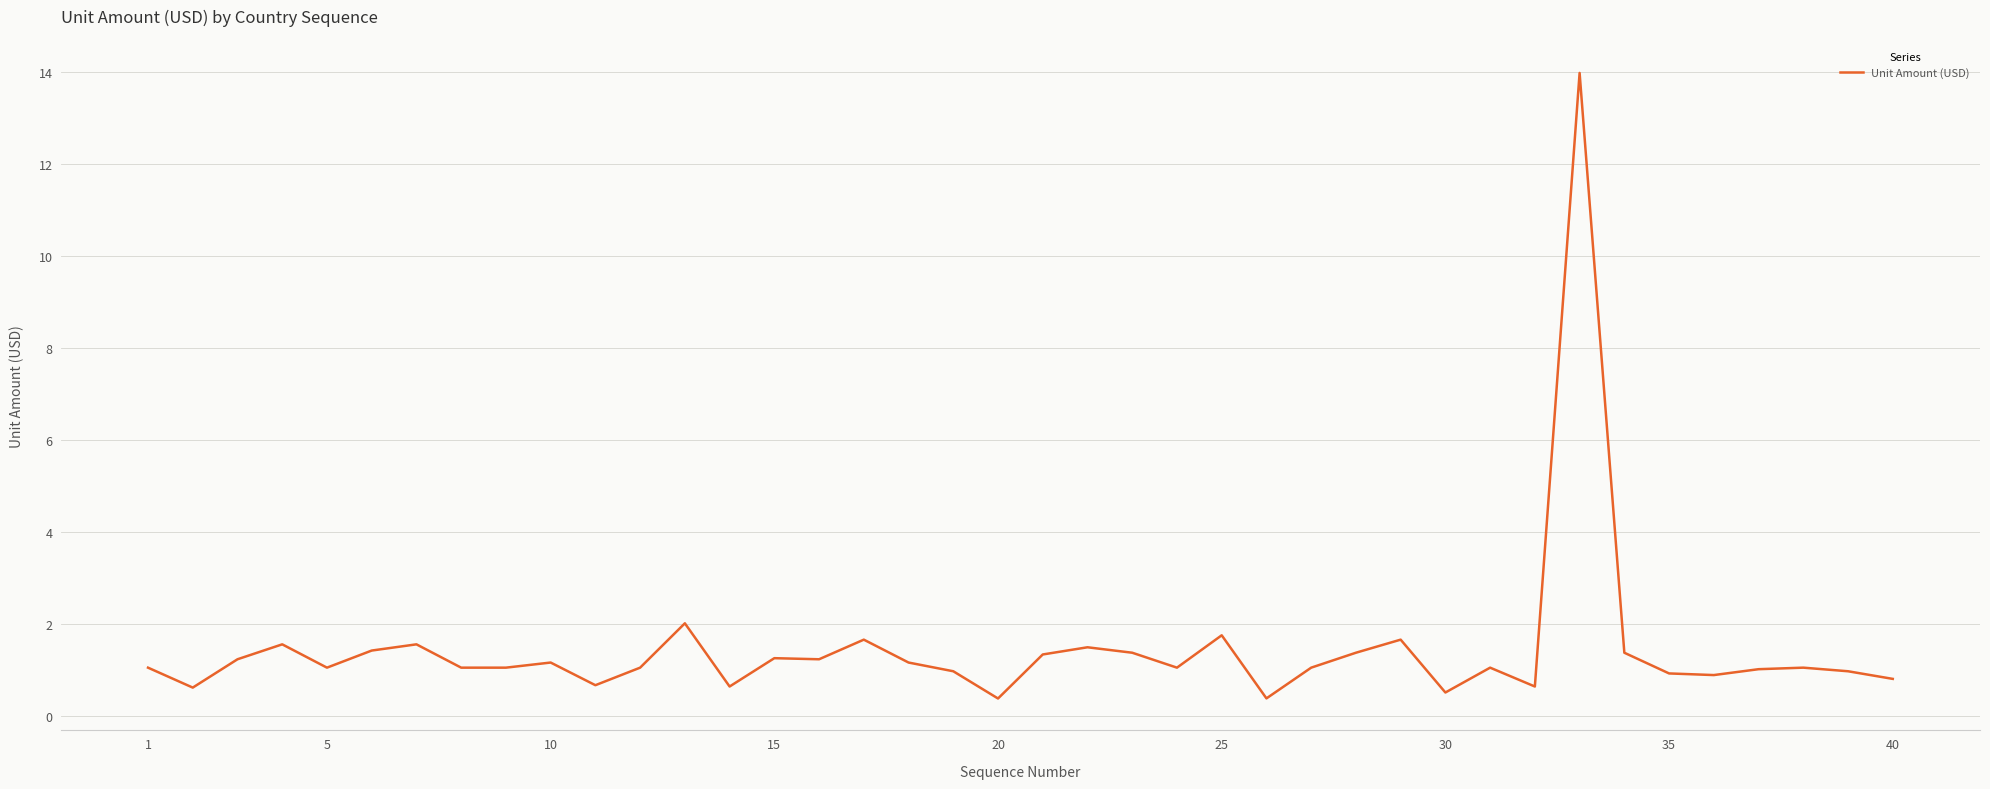

What is the difference between the maximum and minimum values?

13.6